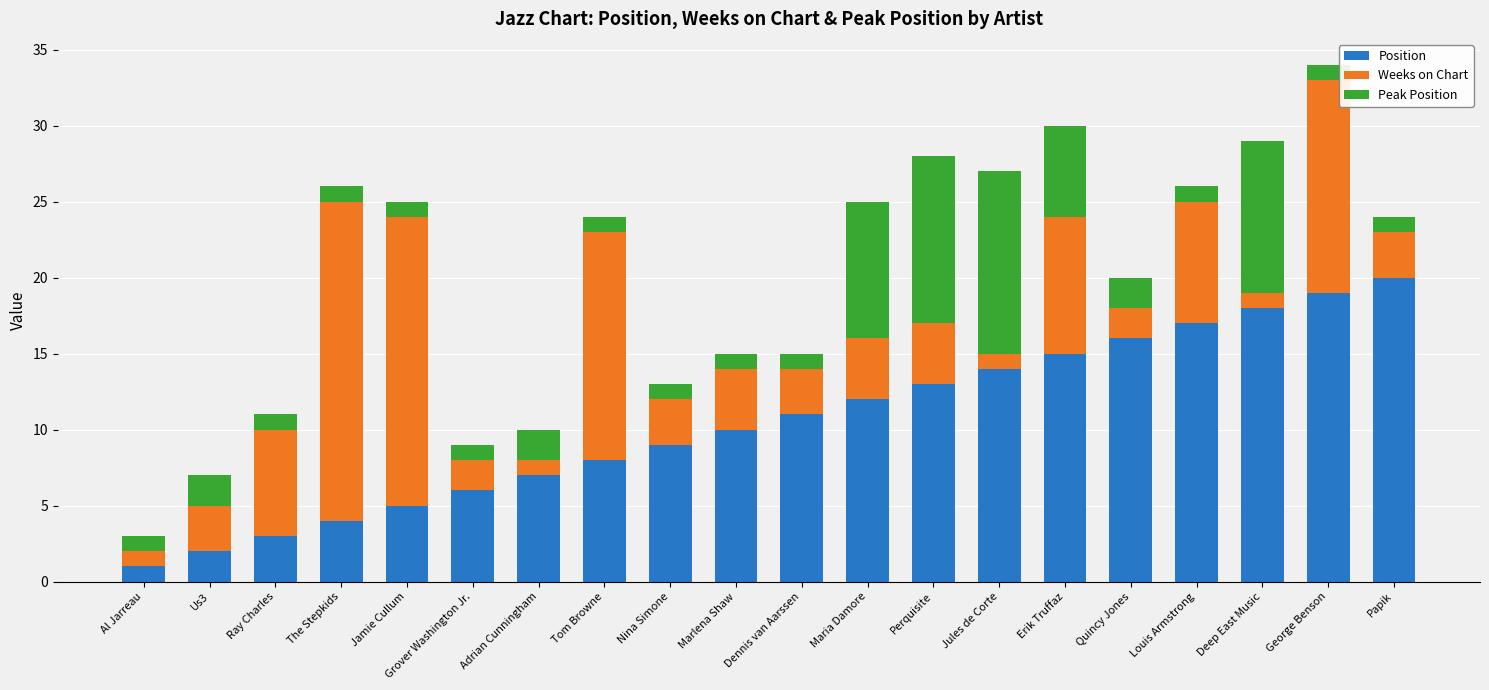

What is the total value across all series at Erik Truffaz?

30